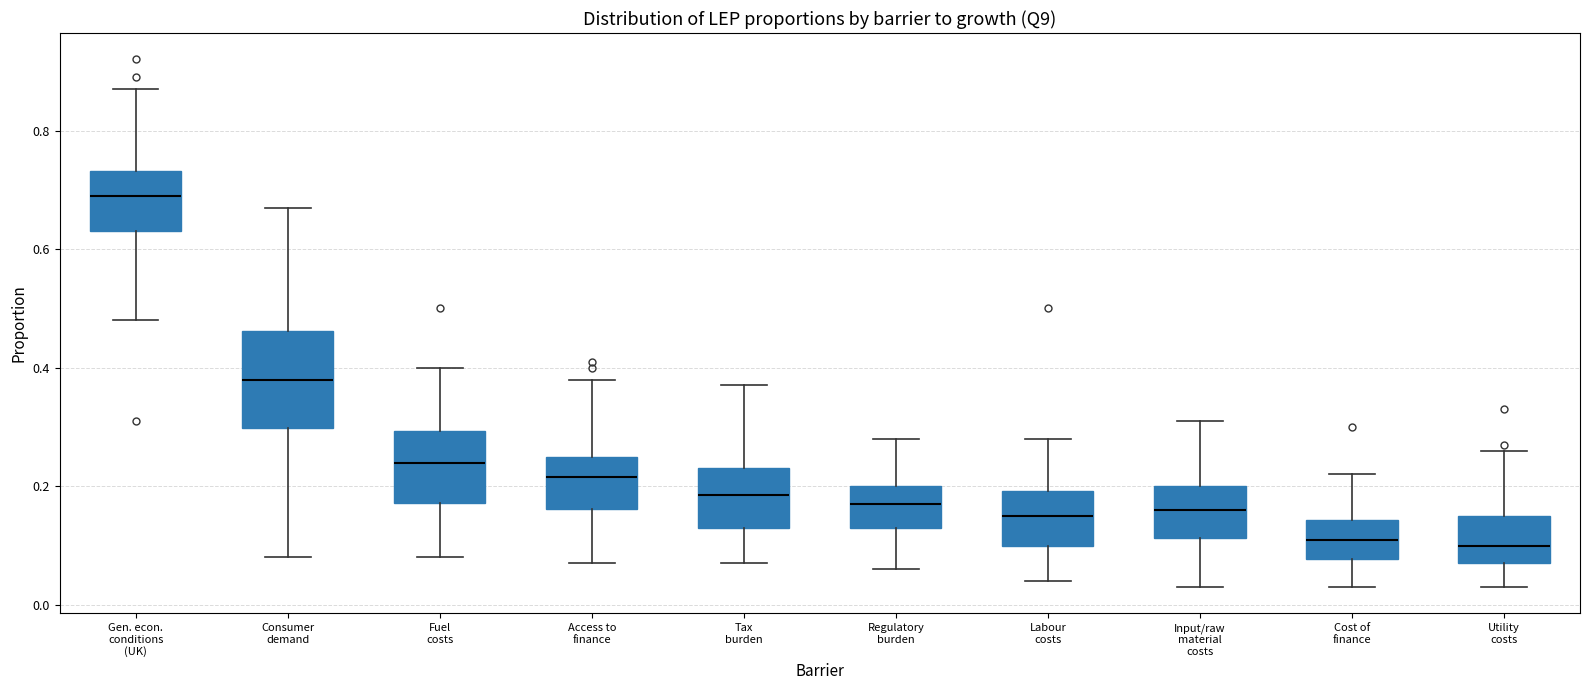

Where is the upper edge of the box for Access to finance on the y-axis? The values are not printed on the chart, so give them approximately, as read against the axis.

0.26